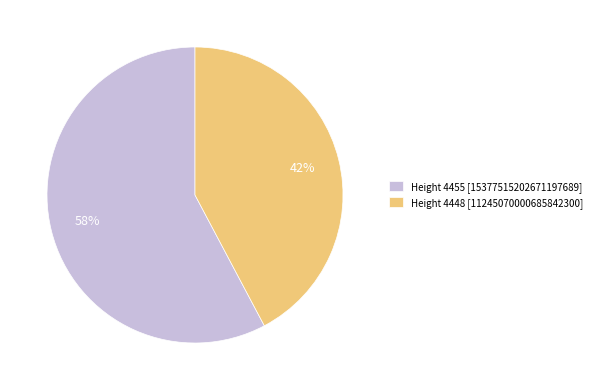

The Height 4448 slice represents 49% of the pie. True or false?

False